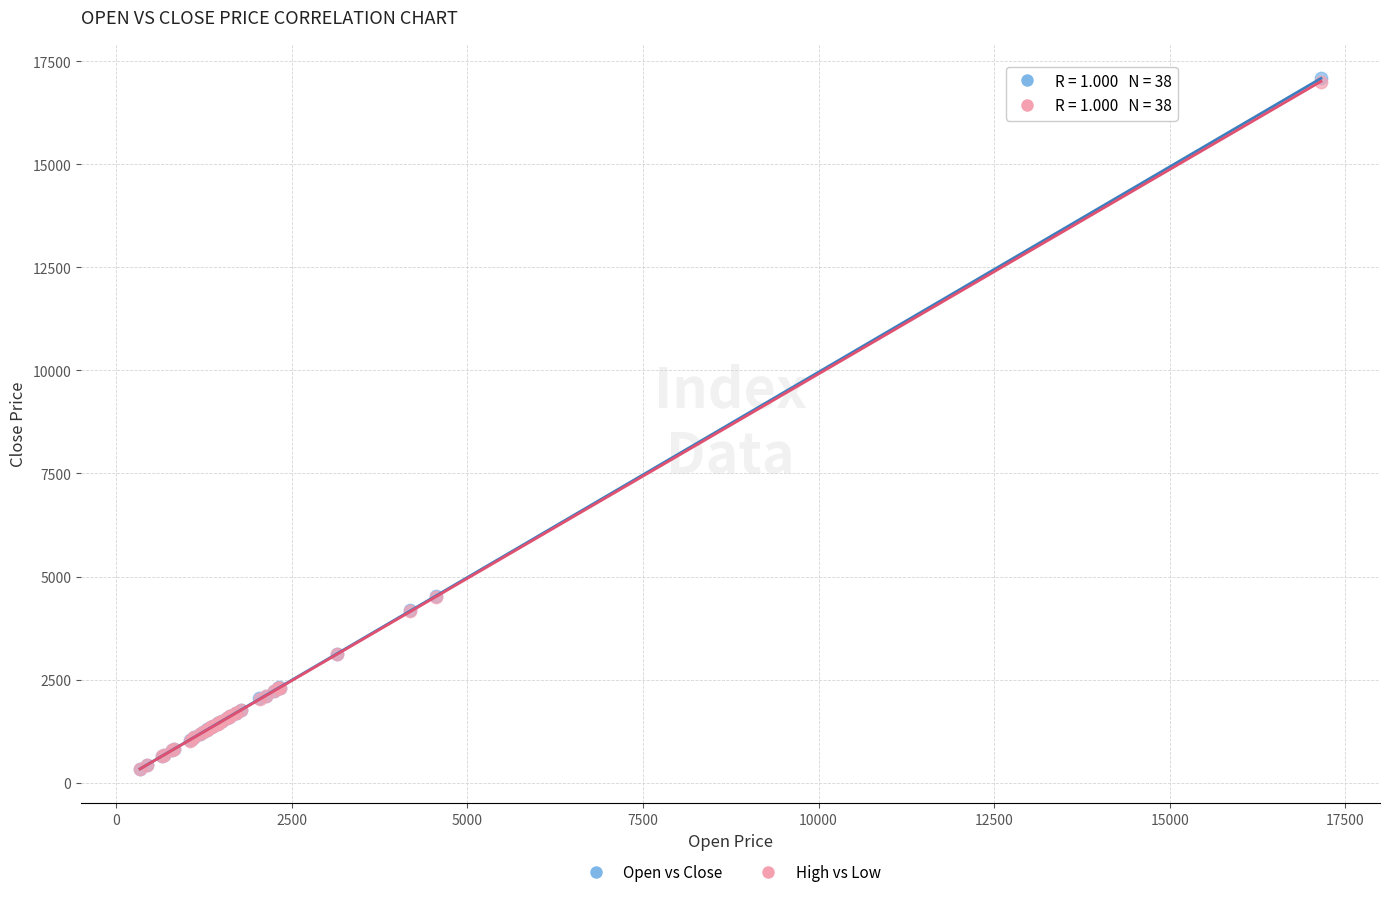

Which series has the largest Y range (max minus min)?

Open vs Close